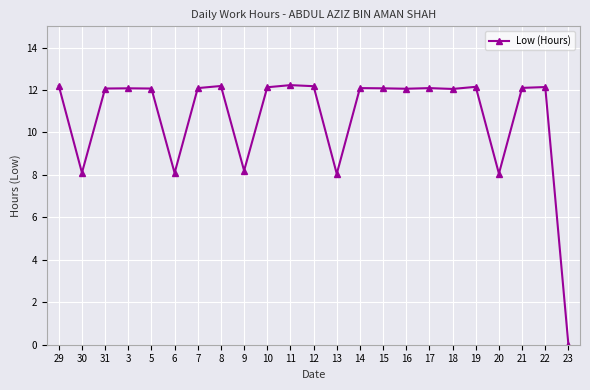

True or false: the data shows 18.5 at 29.

False